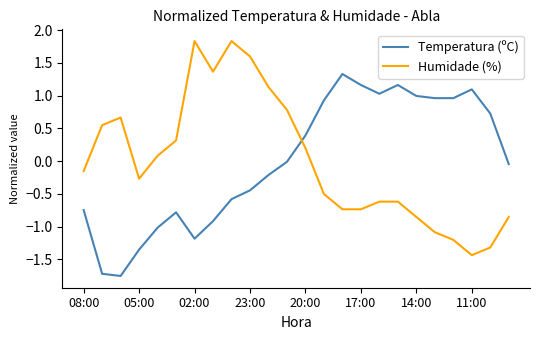

What is the difference between the maximum and minimum values in the Temperatura (ºC) series?

3.1